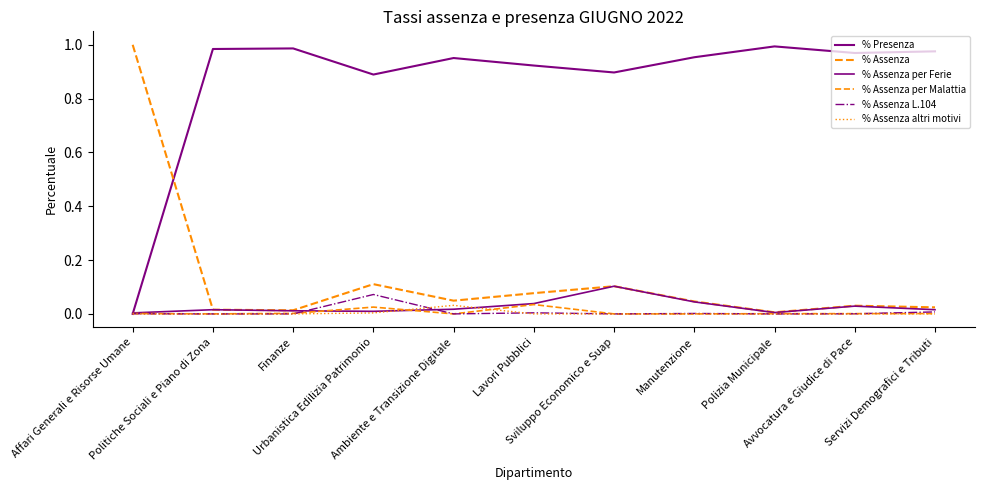

Rank the series by their maximum value, from lowest to highest.

% Assenza altri motivi, % Assenza per Malattia, % Assenza L.104, % Assenza per Ferie, % Presenza, % Assenza